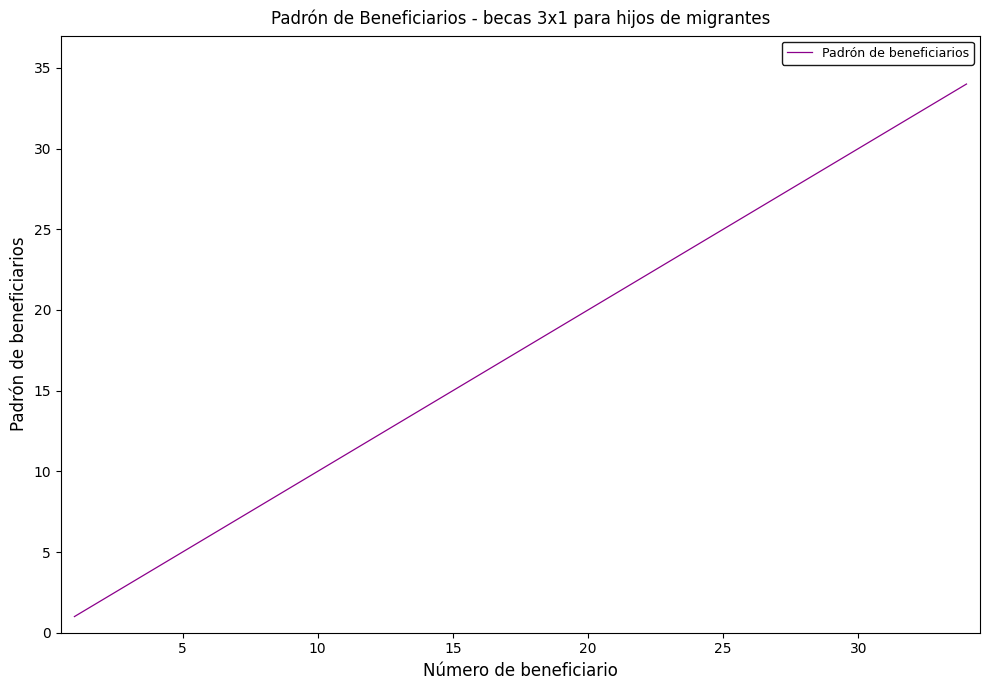

What is the greatest value displayed?

34